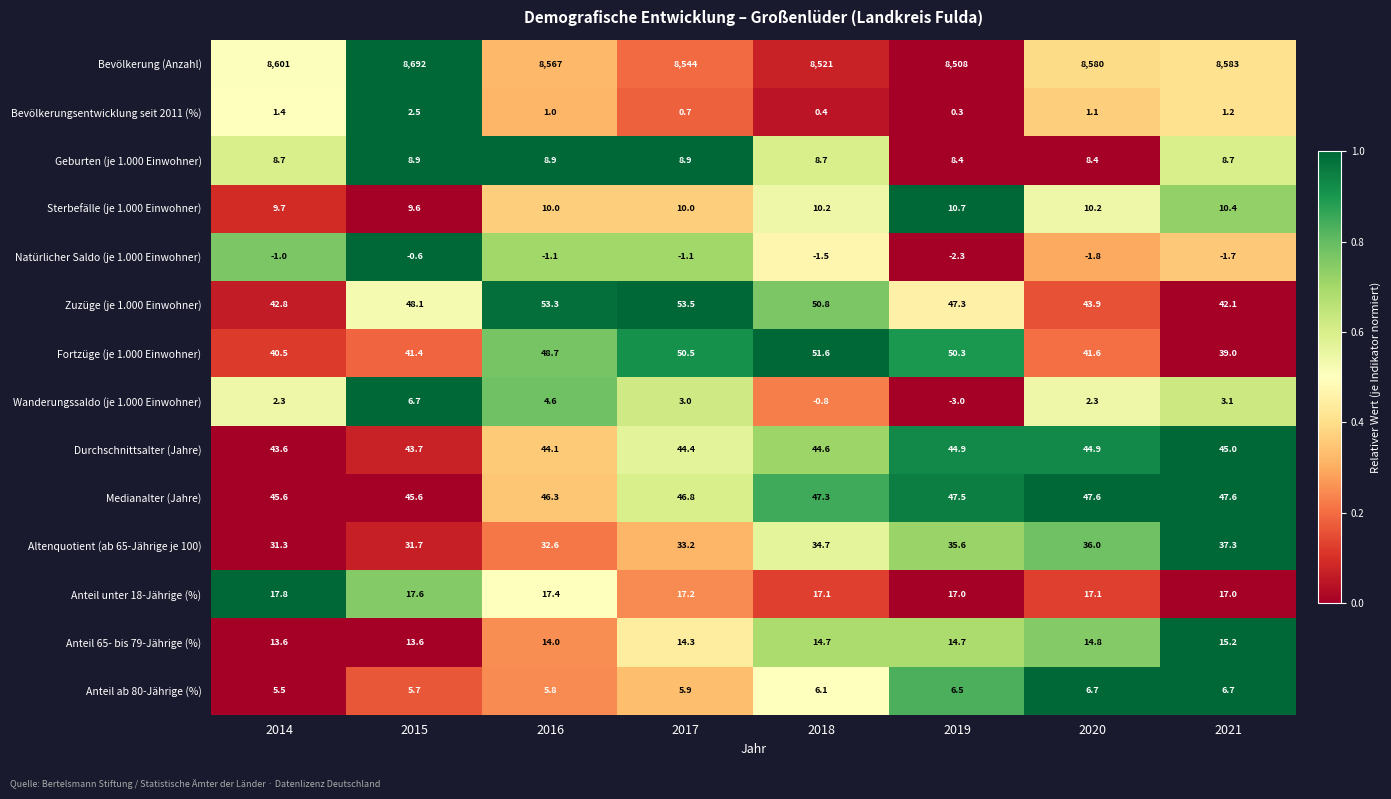

At which category is the sum across all series the highest?

2015